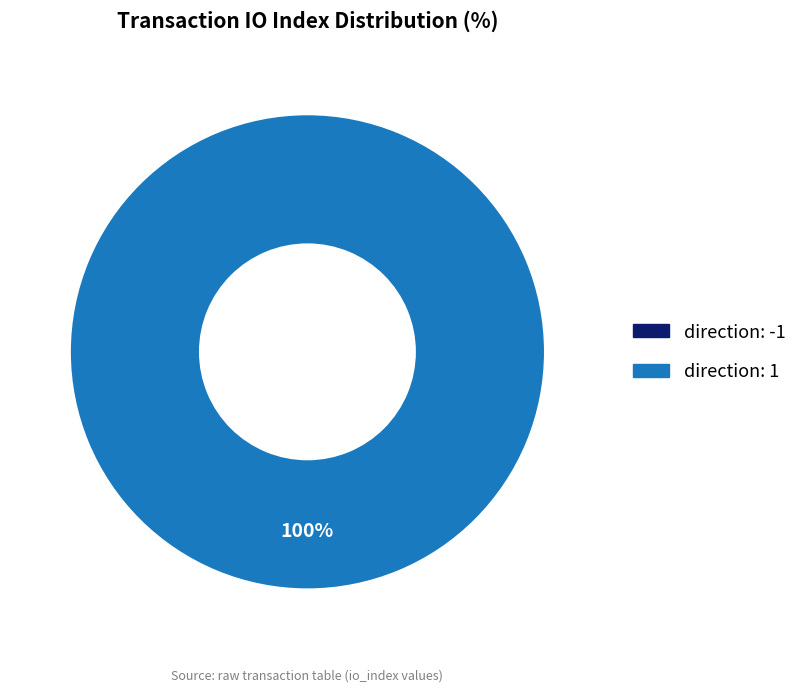

Count the number of slices in the pie.

2